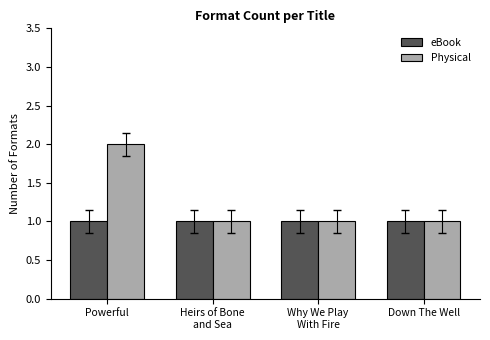

At which category is the sum across all series the highest?

Powerful